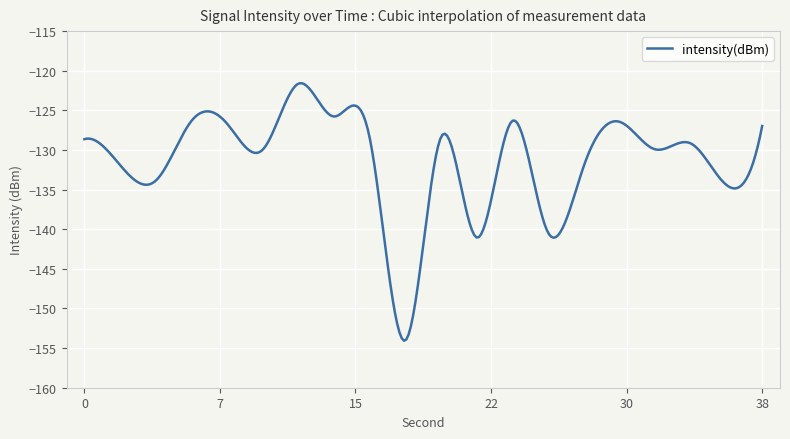

What is the minimum value shown in the chart?

-154.1